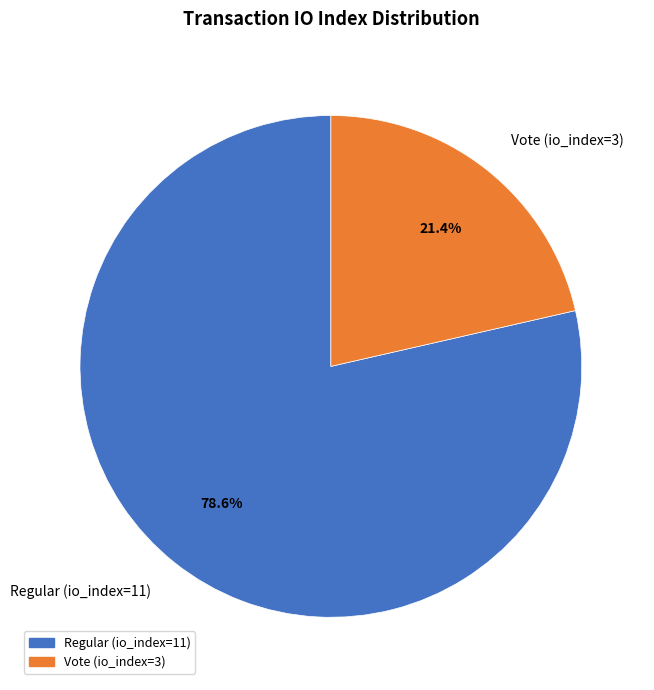

What is the majority slice?

Regular (io_index=11)